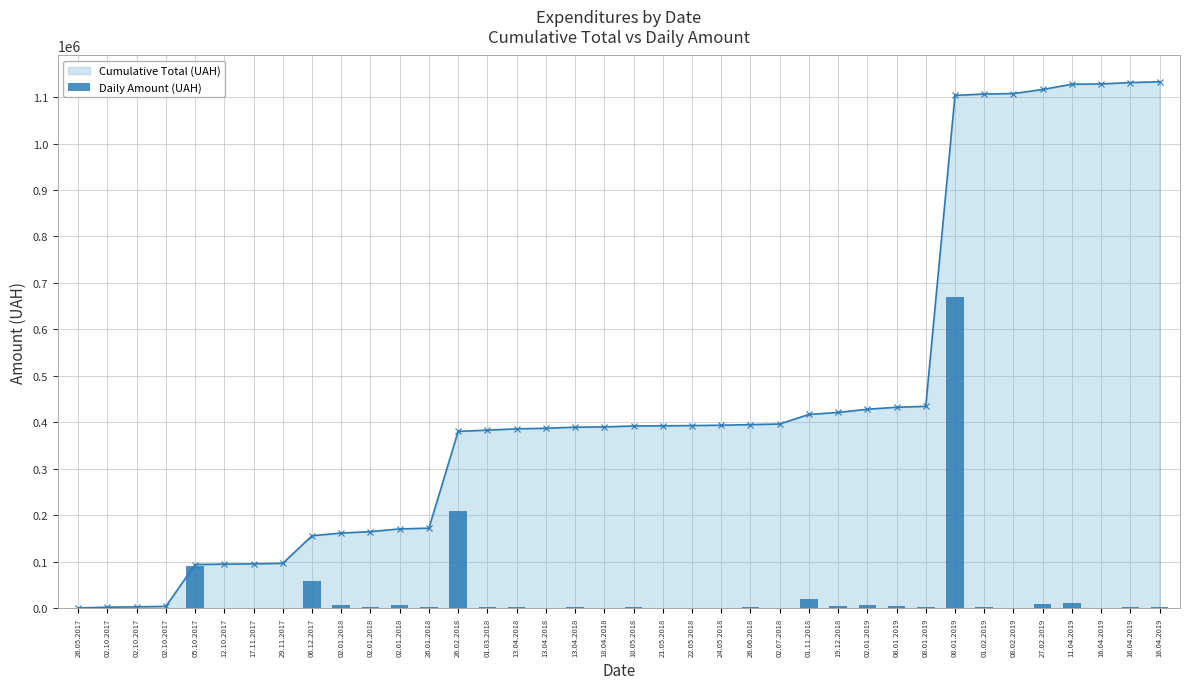

Is it true that Daily Amount (UAH) equals 964.8 at 02.10.2017?

False